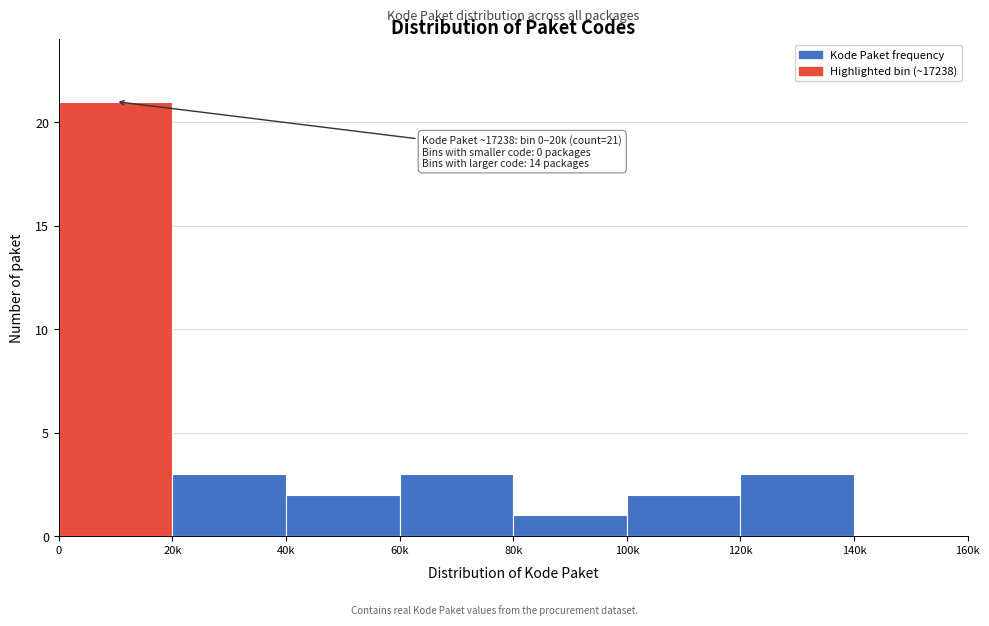

Reading left to right, extract all data points from this chart.

0=21	20k=3	40k=2	60k=3	80k=1	100k=2	120k=3	140k=0